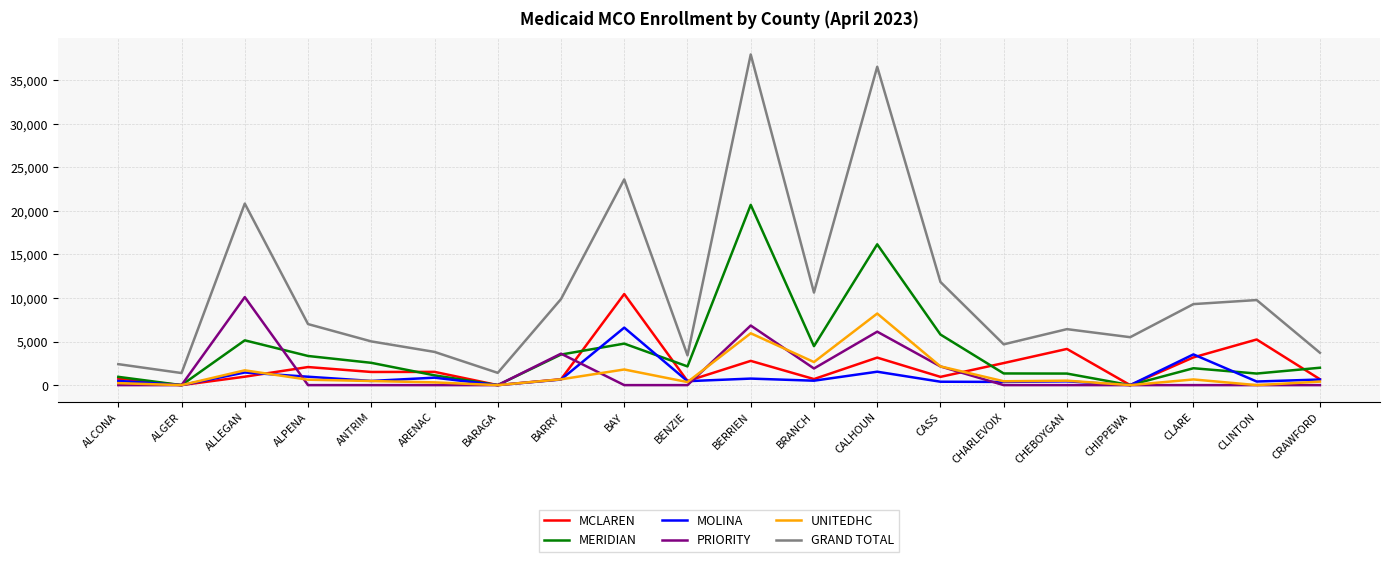

True or false: MERIDIAN has a value of 9901 at ALGER.

False